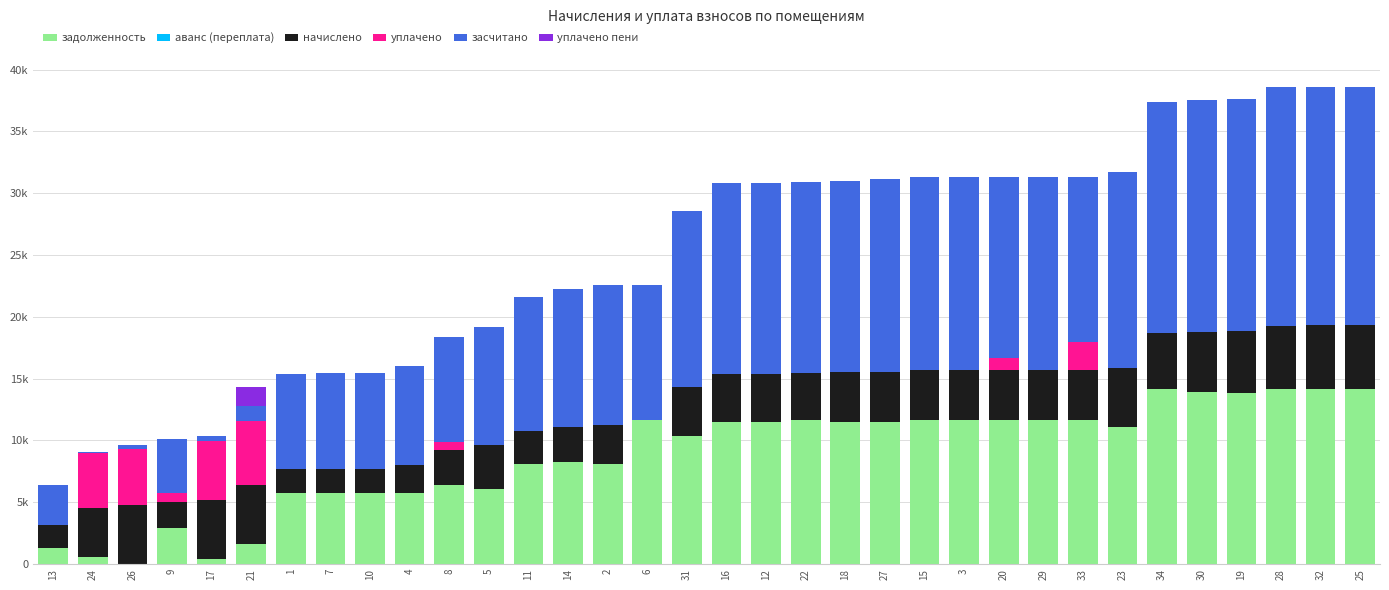

True or false: начислено has a value of 3740.9 at 22.

True